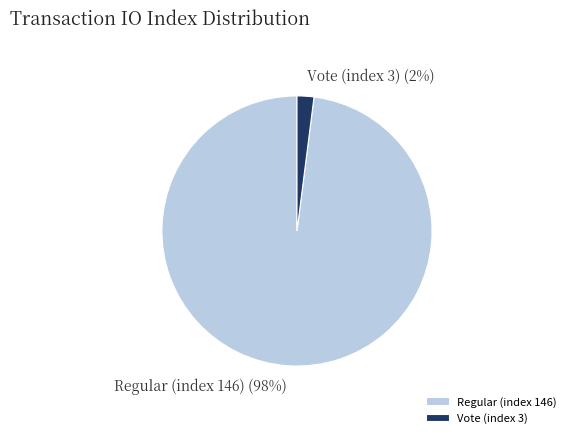

What percentage is the Regular (index 146) slice, to the nearest percent?

98%